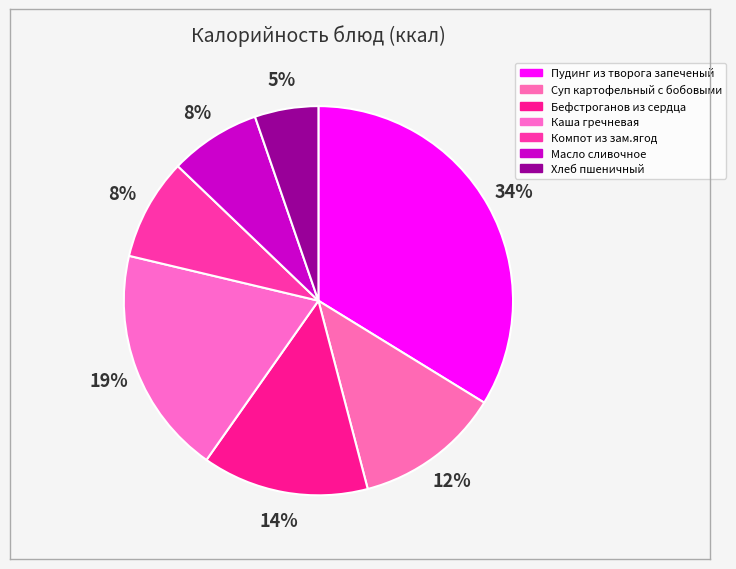

What percentage is the Пудинг из творога запеченый slice, to the nearest percent?

34%